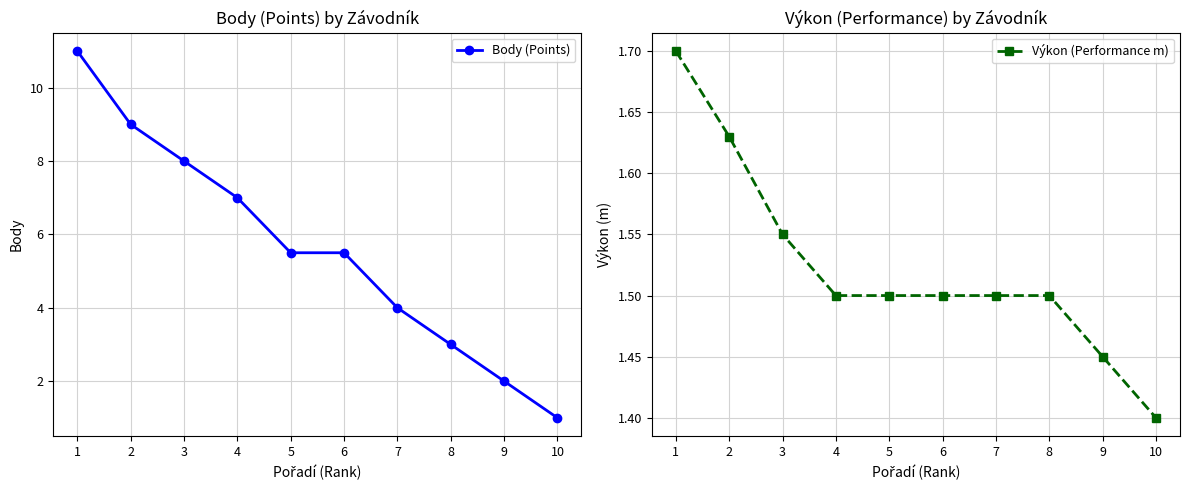

Reading right to left, what are all the values shown in this chart?

Body (Points): 1.0	2.0	3.0	4.0	5.5	5.5	7.0	8.0	9.0	11.0
Výkon (Performance m): 1.4	1.4	1.5	1.5	1.5	1.5	1.5	1.6	1.6	1.7